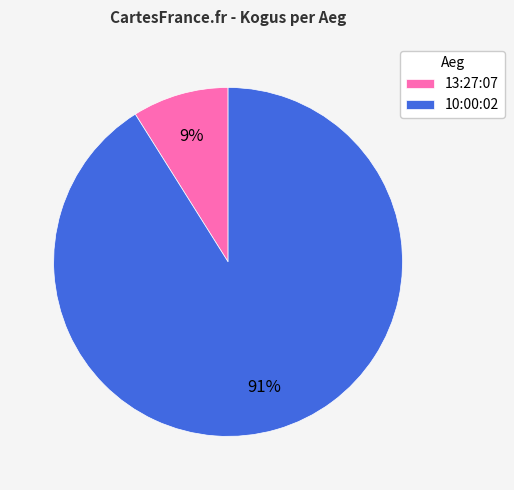

Which has a higher value, 10:00:02 or 13:27:07?

10:00:02